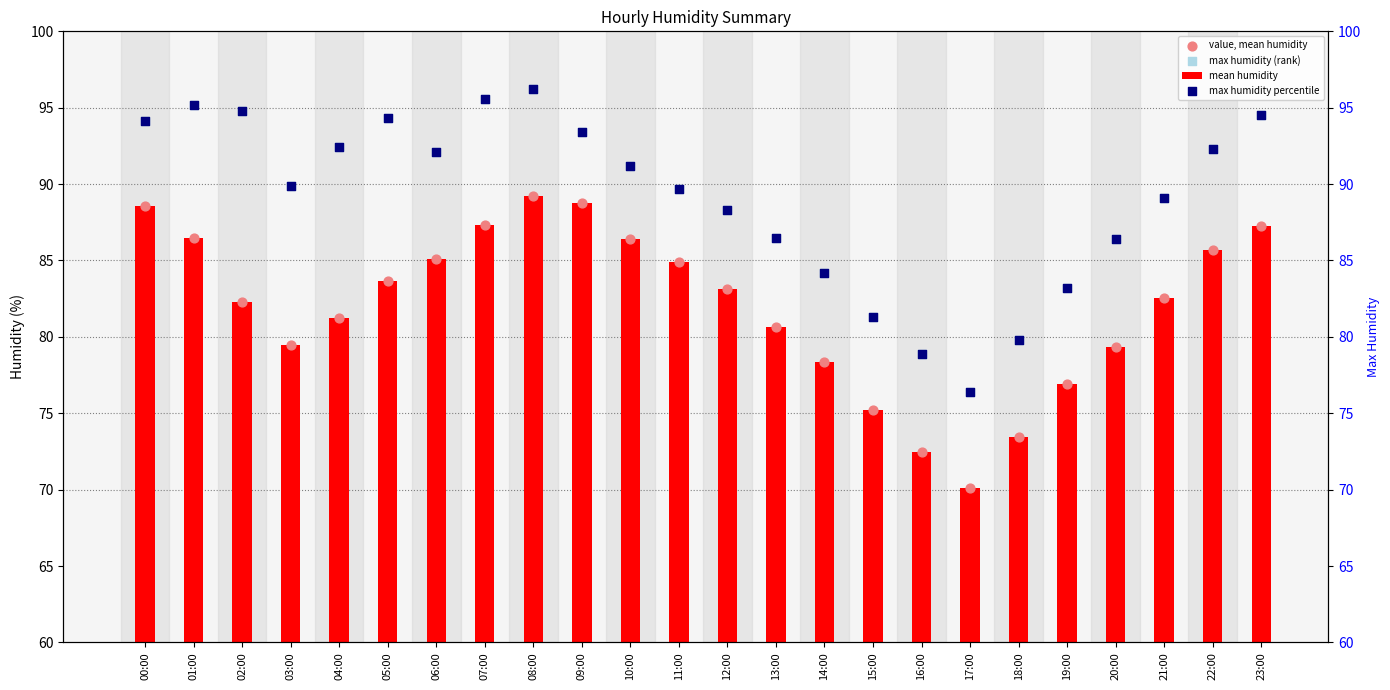

What are all the series names shown in the legend?

mean humidity, value, mean humidity, max humidity (rank), max humidity percentile